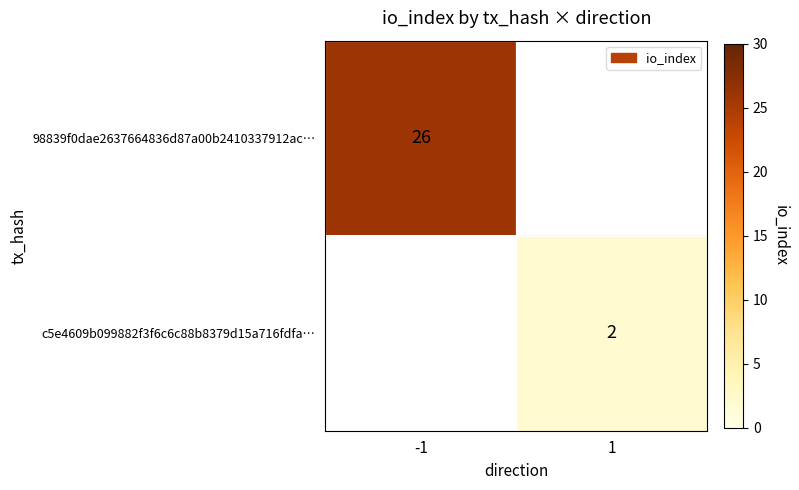

The value of 98839f0dae2637664836d87a00b2410337912ac… at -1 is 34. True or false?

False